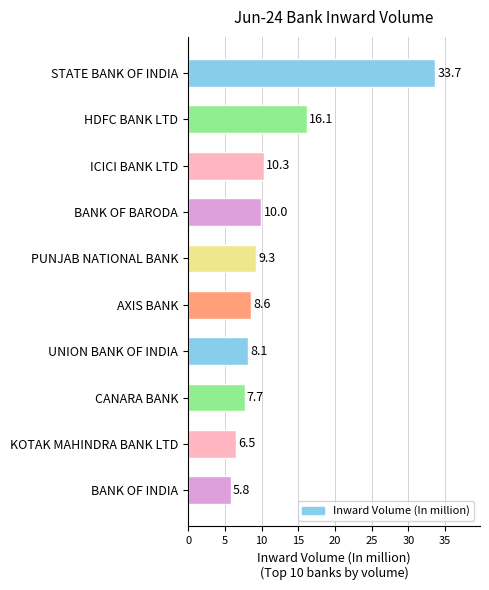

What is the difference between the maximum and second lowest values?

27.2